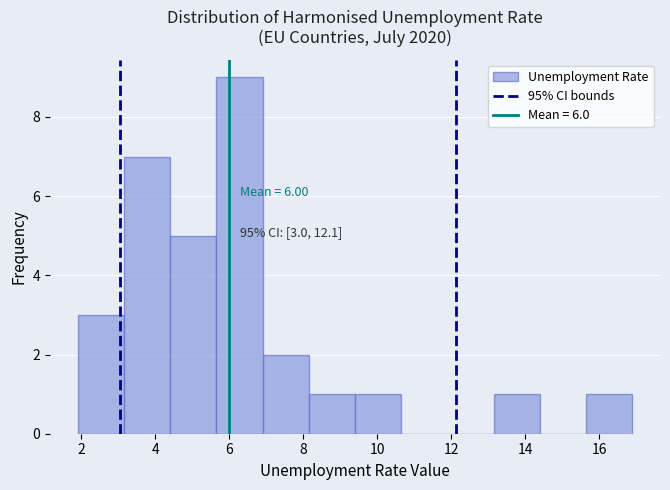

Which range on the x-axis has the tallest bar?

5.65 to 6.90